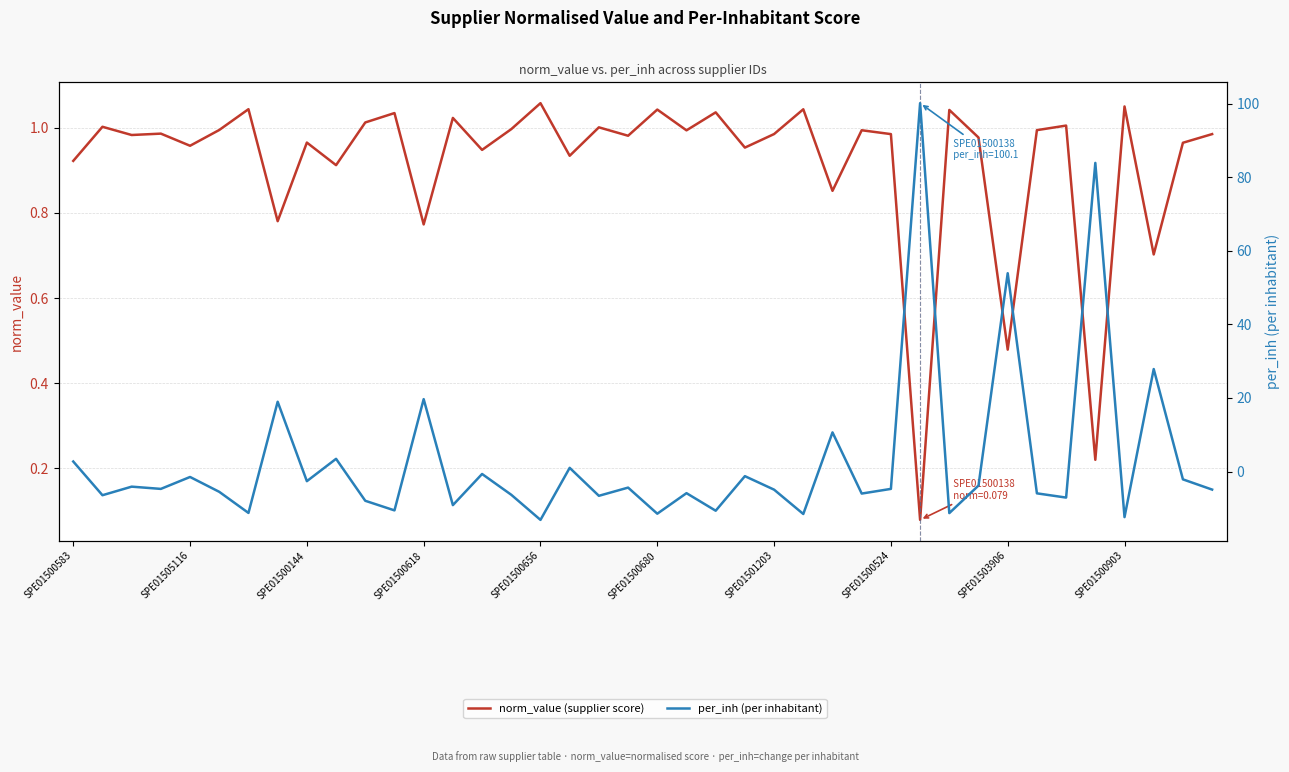

Reading left to right, what are all the values shown in this chart?

norm_value (supplier score): 0.9	1.0	1.0	1.0	1.0	1.0	1.0	0.8	1.0	0.9	1.0	1.0	0.8	1.0	0.9	1.0	1.1	0.9	1.0	1.0	1.0	1.0	1.0	1.0	1.0	1.0	0.9	1.0	1.0	0.1	1.0	1.0	0.5	1.0	1.0	0.2	1.1	0.7	1.0	1.0
per_inh (per inhabitant): 2.7	-6.4	-4.1	-4.7	-1.5	-5.5	-11.2	19.0	-2.6	3.5	-7.9	-10.5	19.7	-9.1	-0.7	-6.3	-13.1	1.0	-6.6	-4.3	-11.4	-5.9	-10.6	-1.2	-4.9	-11.5	10.7	-6.0	-4.7	100.1	-11.3	-3.8	53.9	-5.9	-7.1	83.9	-12.4	27.9	-2.1	-4.9